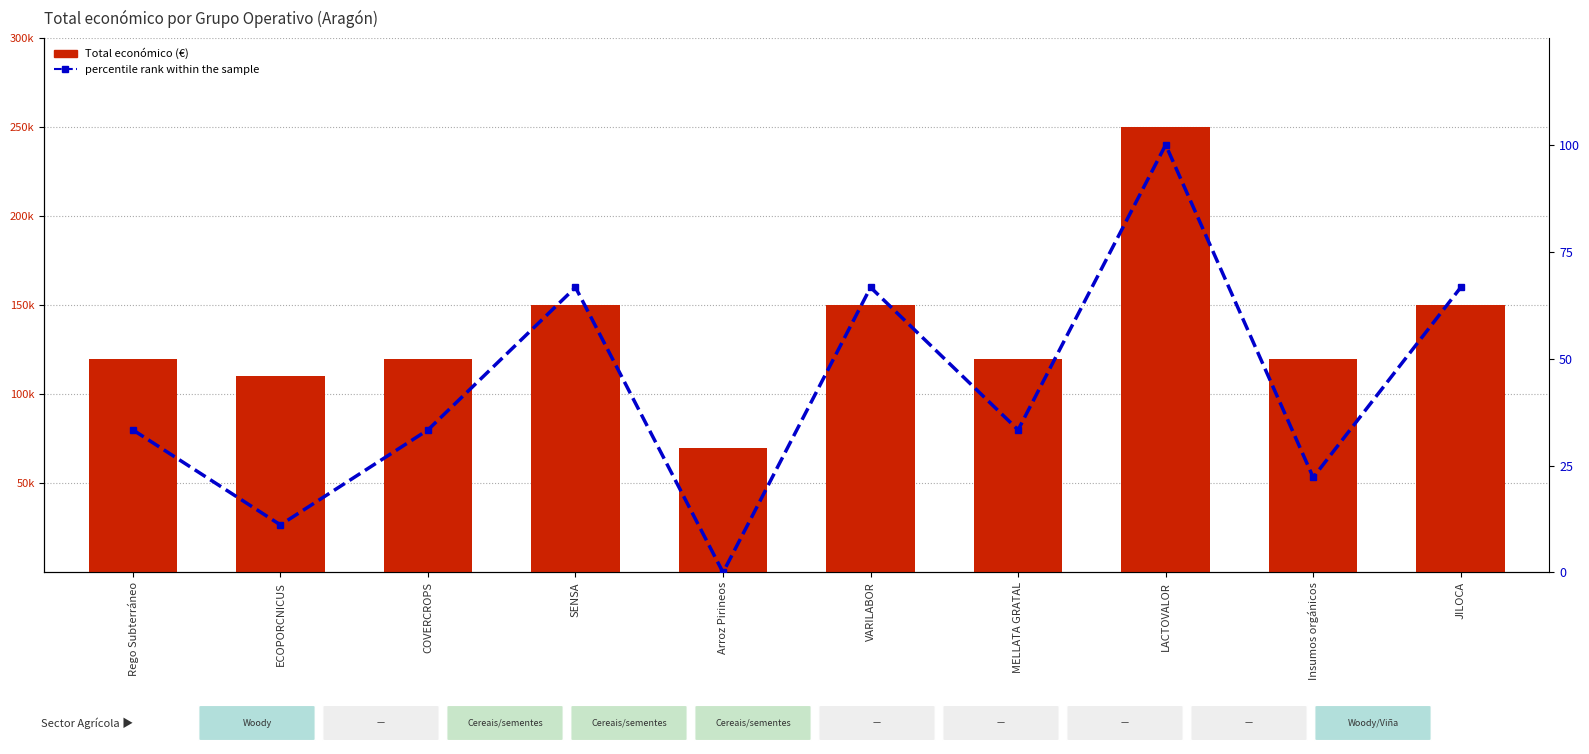

True or false: Total económico has a value of 250000.0 at LACTOVALOR.

True